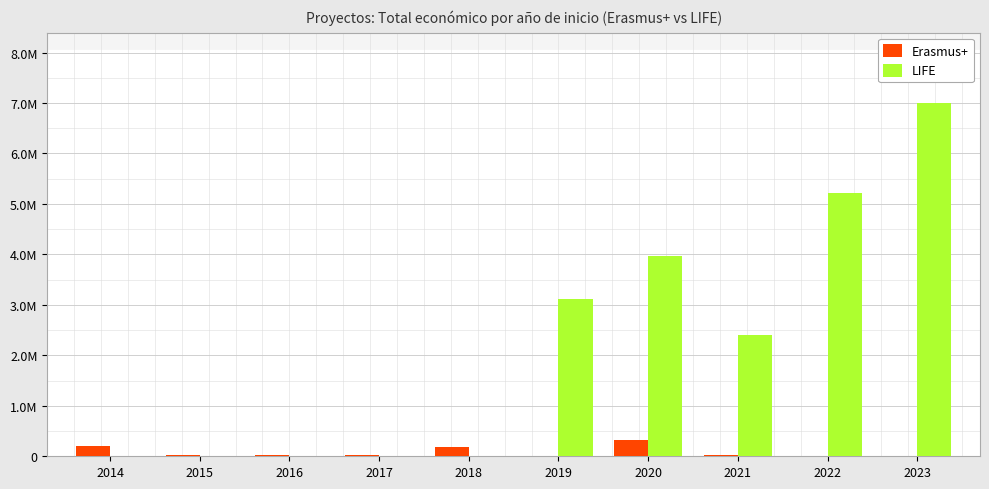

What is the value of the Erasmus+ bar at the 1st from the left?

210755